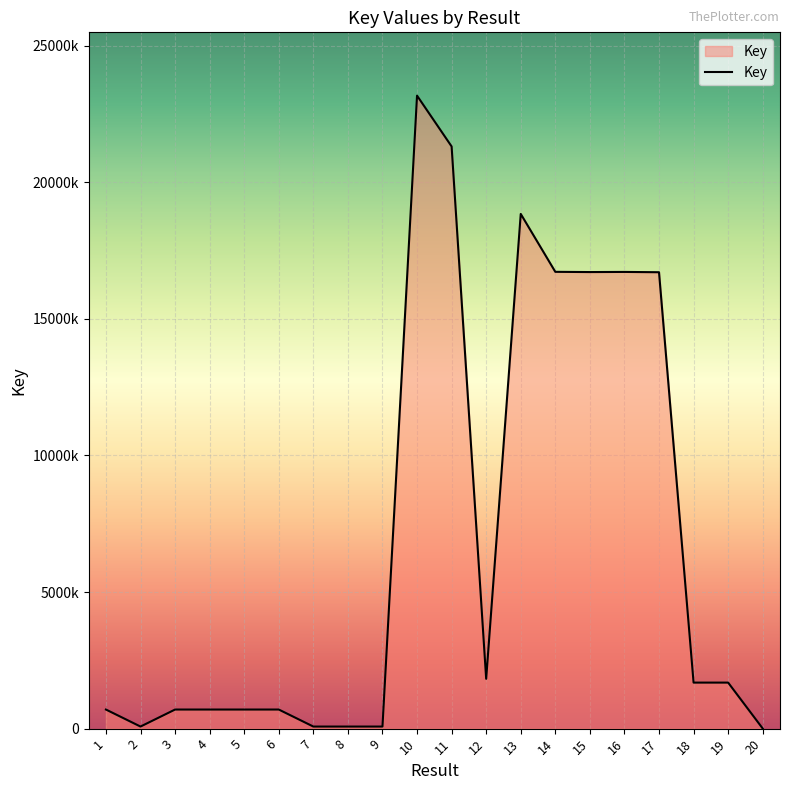

What is the average value?

6958720